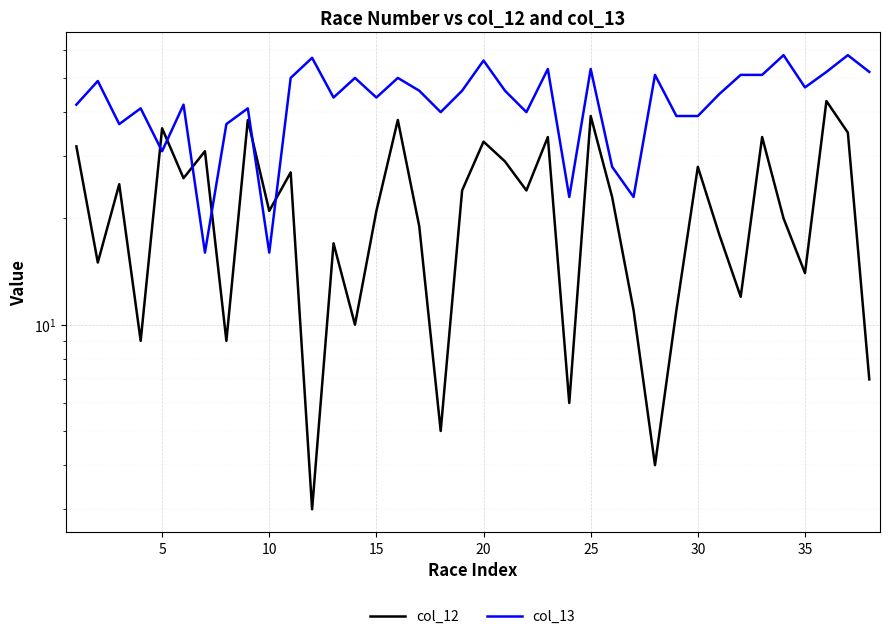

True or false: col_13 has more than 0 points higher than both neighbors.

True